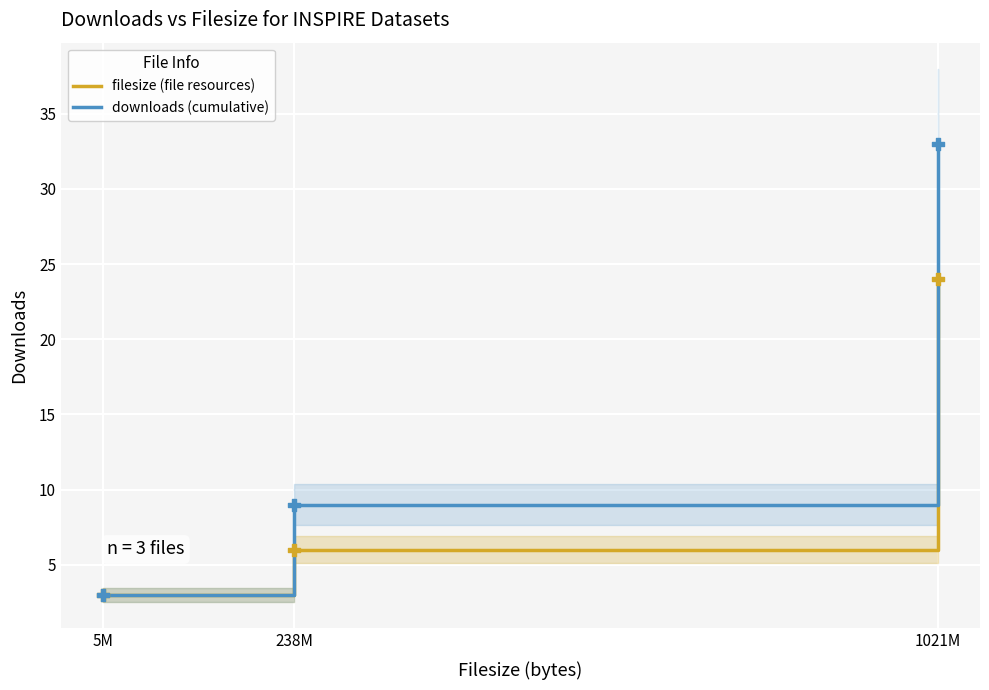

What is the total value across all series at 1021M?

57